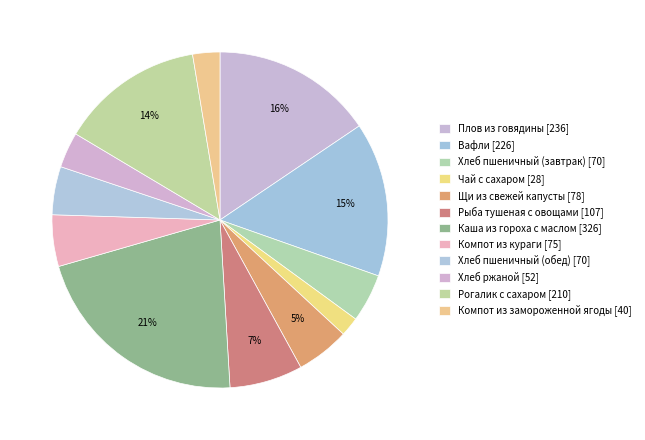

How many segments does this pie chart have?

12